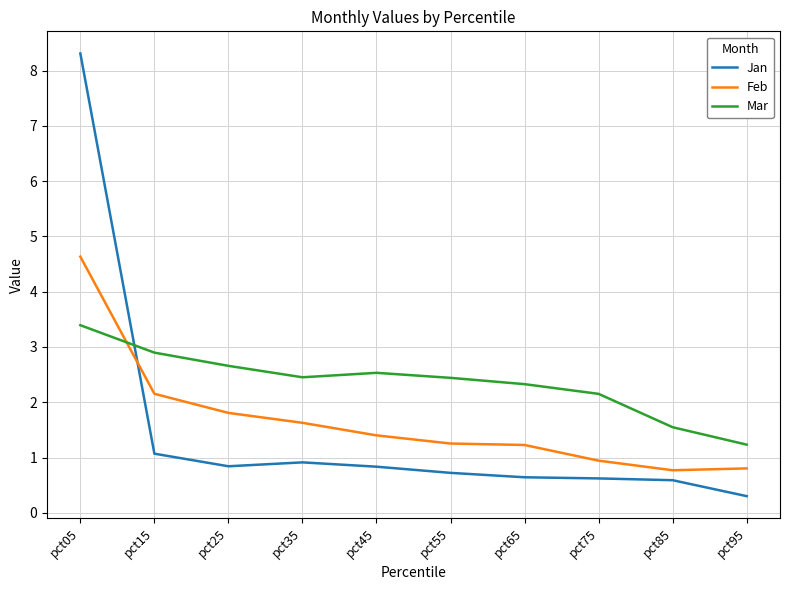

The Feb series shows 4.6 at pct05. True or false?

True